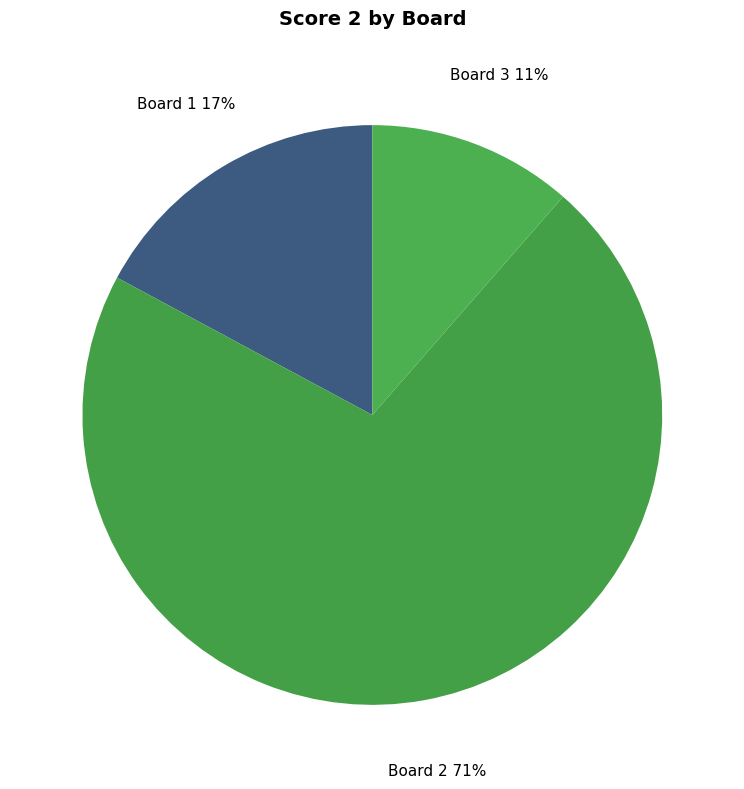

True or false: Board 2 accounts for 71% of the total.

True